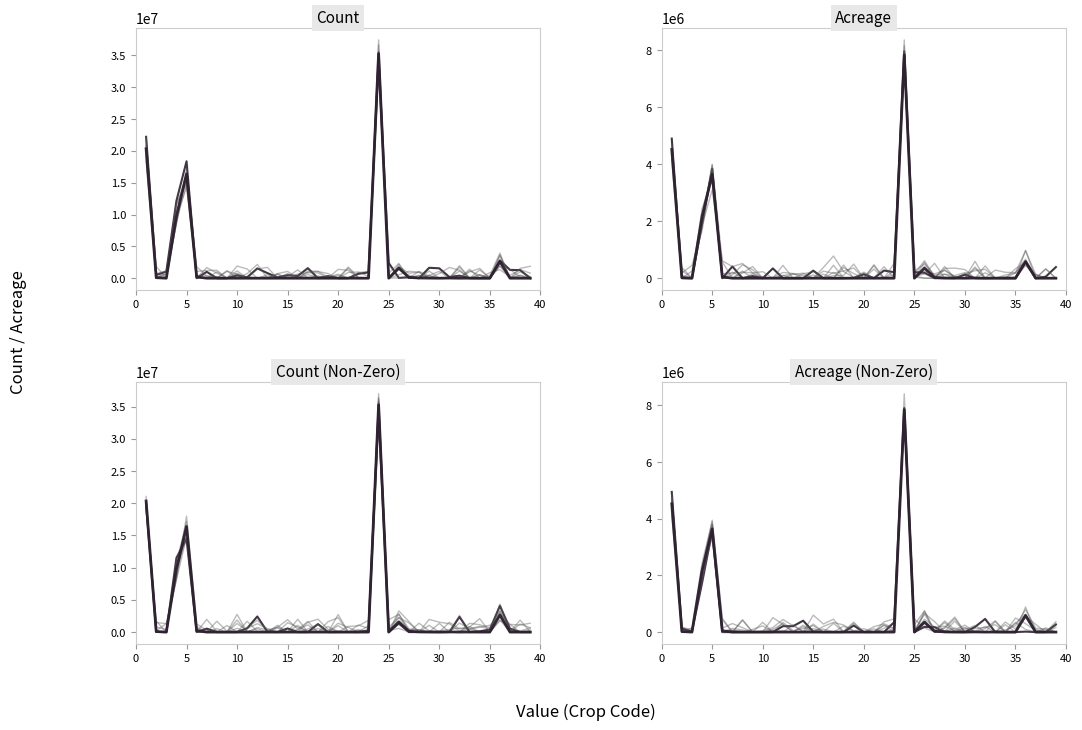

Rank the categories by Count value from highest to lowest.

24, 1, 5, 4, 36, 26, 6, 27, 2, 28, 31, 29, 33, 21, 10, 3, 7, 8, 9, 11, 12, 13, 14, 15, 16, 17, 18, 19, 20, 22, 23, 25, 30, 32, 34, 35, 37, 38, 39